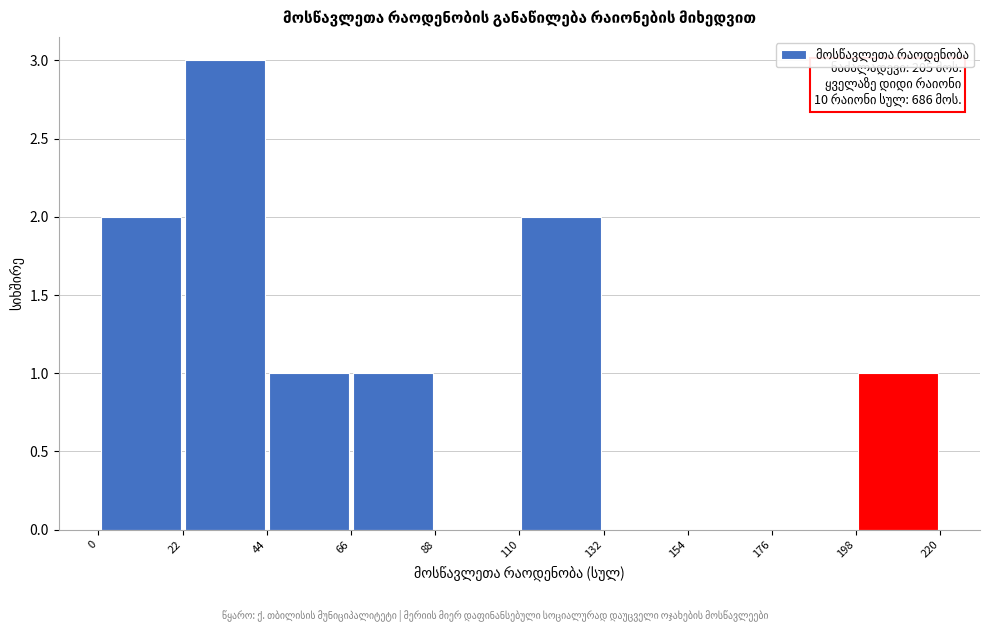

Which range on the x-axis has the tallest bar?

22 to 44